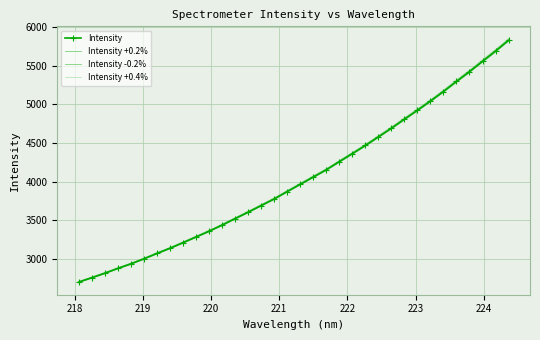

Reading left to right, what are all the values shown in this chart?

Intensity: 2701.9	2758.6	2816.3	2878.5	2937.4	3002.8	3071.9	3139.2	3211.5	3285.1	3359.3	3438.6	3522.6	3605.6	3691.2	3776.4	3872.2	3966.0	4059.8	4153.0	4258.6	4361.7	4467.4	4578.1	4690.1	4806.7	4921.9	5041.1	5164.5	5294.5	5420.8	5554.5	5685.9	5826.1
Intensity +0.2%: 2707.3	2764.1	2822.0	2884.3	2943.3	3008.8	3078.0	3145.5	3217.9	3291.6	3366.0	3445.5	3529.6	3612.8	3698.6	3784.0	3879.9	3973.9	4067.9	4161.3	4267.1	4370.5	4476.3	4587.3	4699.5	4816.3	4931.8	5051.2	5174.8	5305.0	5431.6	5565.6	5697.2	5837.8
Intensity -0.2%: 2696.5	2753.1	2810.7	2872.8	2931.6	2996.8	3065.7	3132.9	3205.1	3278.5	3352.6	3431.8	3515.5	3598.3	3683.8	3768.9	3864.4	3958.0	4051.6	4144.7	4250.1	4353.0	4458.5	4569.0	4680.8	4797.0	4912.1	5031.0	5154.2	5283.9	5409.9	5543.4	5674.5	5814.4
Intensity +0.4%: 2712.7	2769.6	2827.6	2890.0	2949.2	3014.8	3084.2	3151.8	3224.4	3298.2	3372.8	3452.4	3536.6	3620.0	3706.0	3791.5	3887.7	3981.8	4076.0	4169.6	4275.7	4379.2	4485.3	4596.4	4708.9	4825.9	4941.6	5061.3	5185.2	5315.6	5442.5	5576.7	5708.6	5849.4